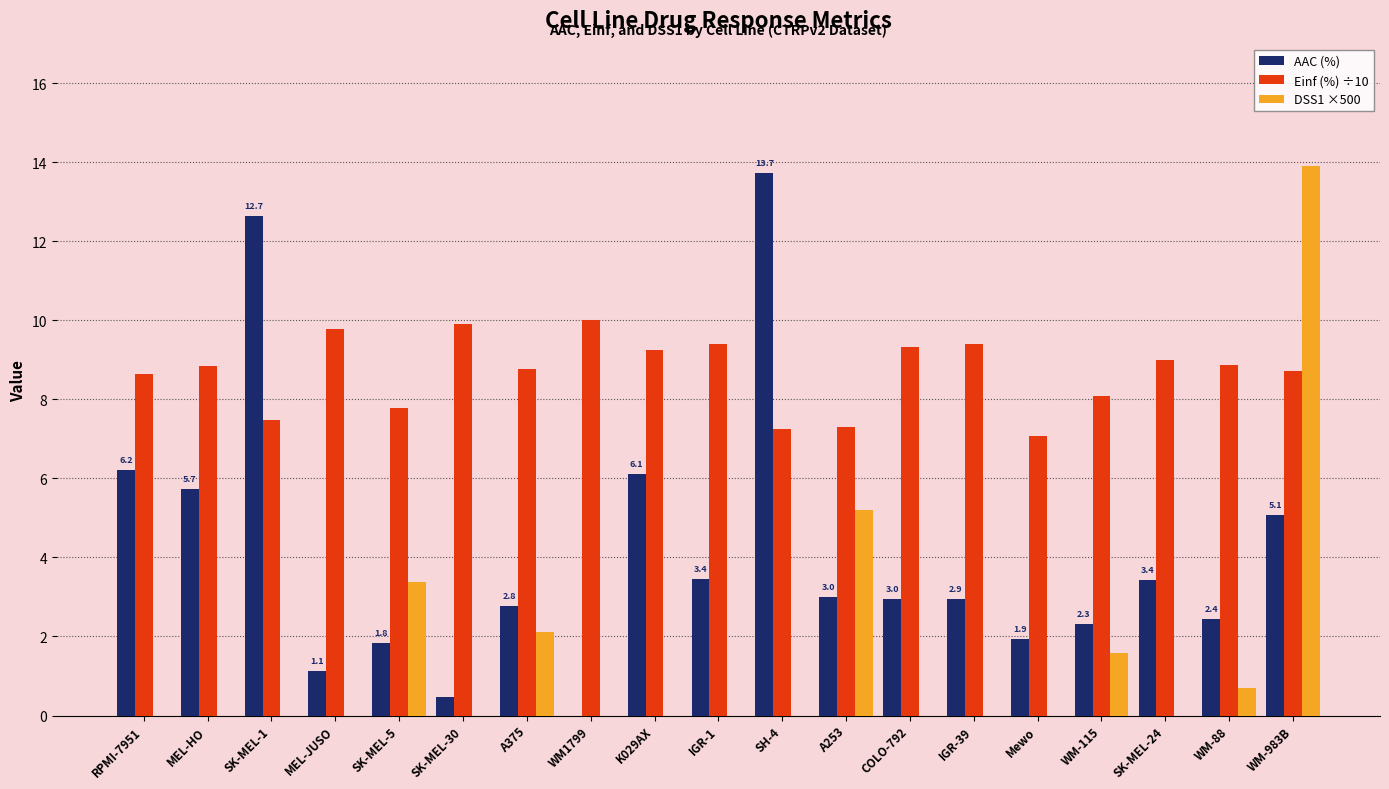

Between SH-4 and WM-88, which series saw the biggest shift?

AAC (%)